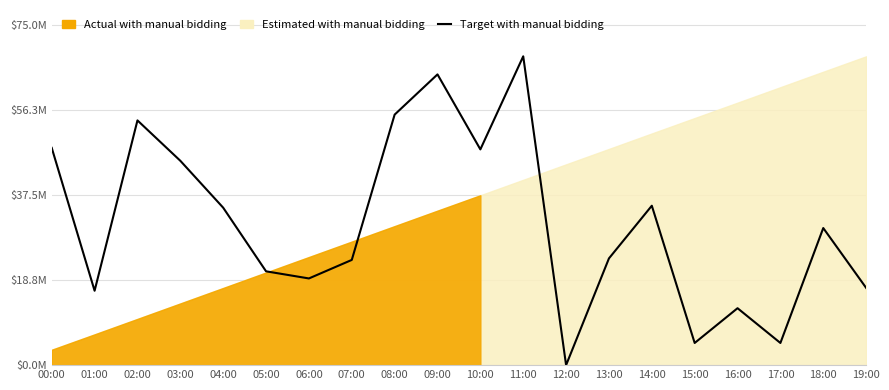

List the labels in order of value, smallest first.

12:00, 15:00, 17:00, 16:00, 01:00, 19:00, 06:00, 05:00, 07:00, 13:00, 18:00, 04:00, 14:00, 03:00, 10:00, 00:00, 02:00, 08:00, 09:00, 11:00